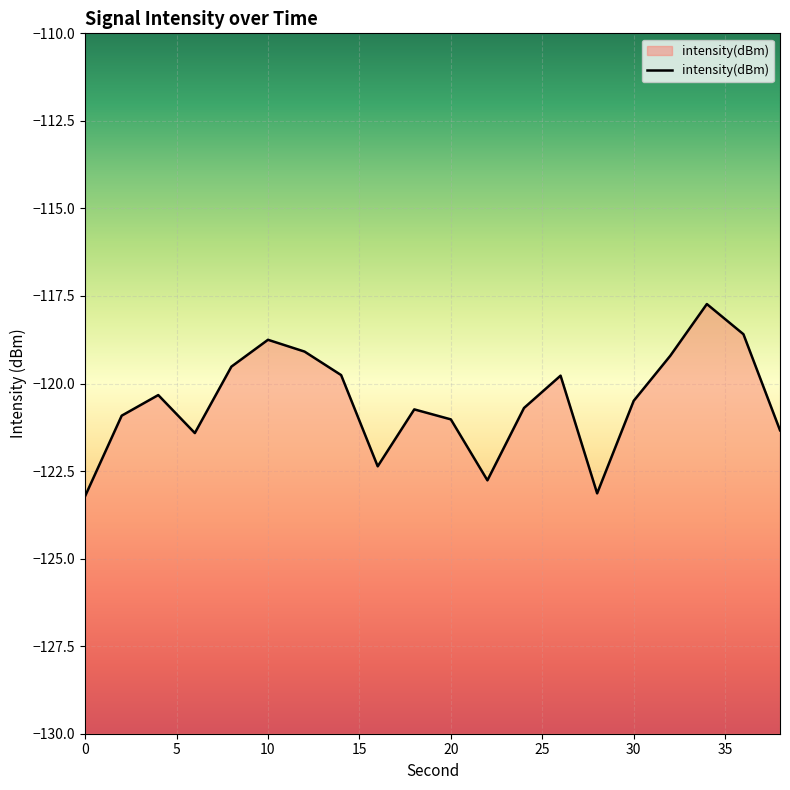

Reading left to right, extract all data points from this chart.

-123.2	-120.9	-120.3	-121.4	-119.5	-118.8	-119.1	-119.8	-122.4	-120.7	-121.0	-122.8	-120.7	-119.8	-123.1	-120.5	-119.2	-117.7	-118.6	-121.3